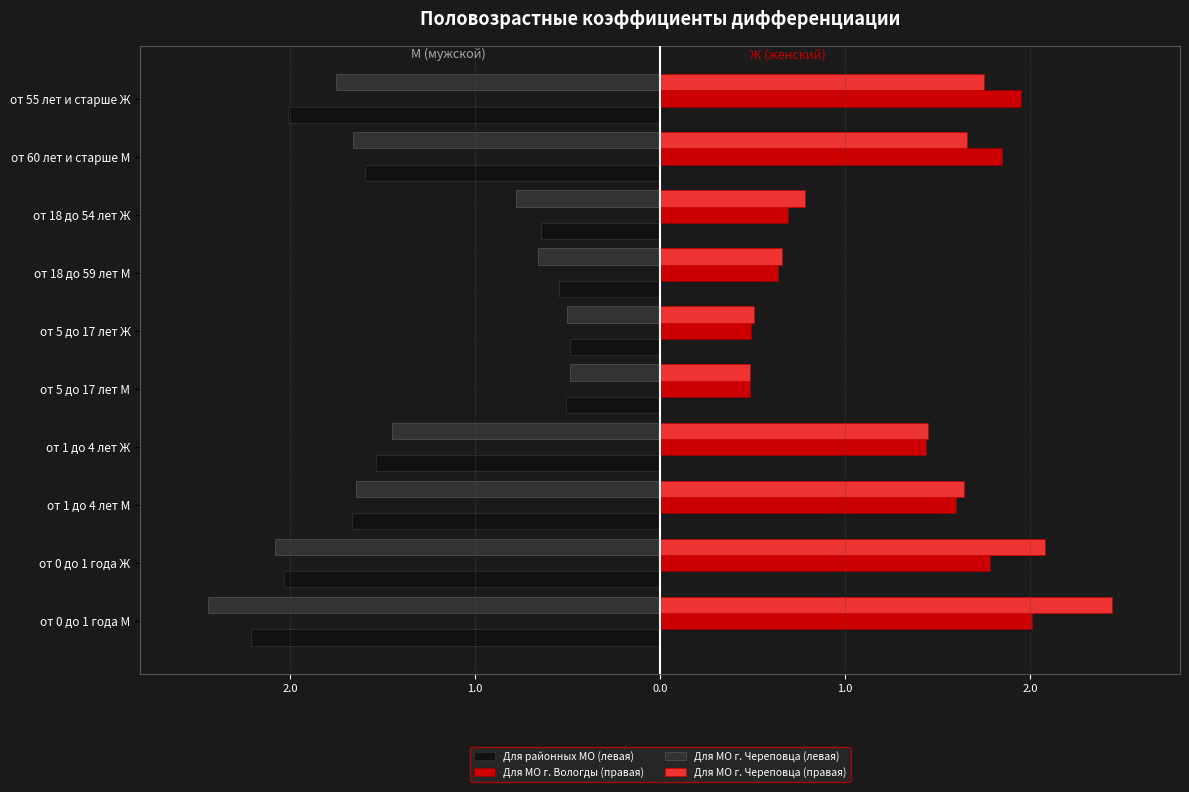

What are all the series names shown in the legend?

Для районных МО (левая), Для МО г. Вологды (правая), Для МО г. Череповца (левая), Для МО г. Череповца (правая)